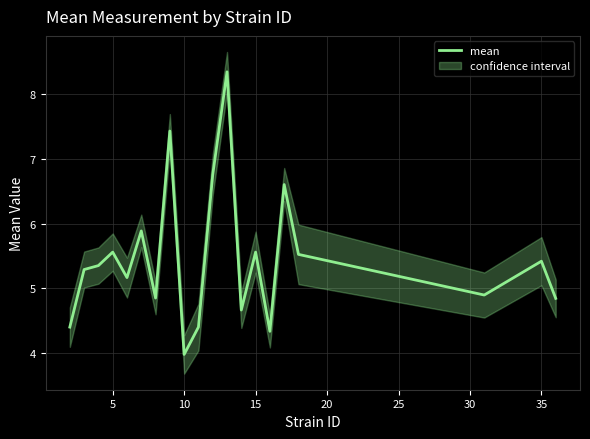

The value of mean at 5 is 5.6. True or false?

True